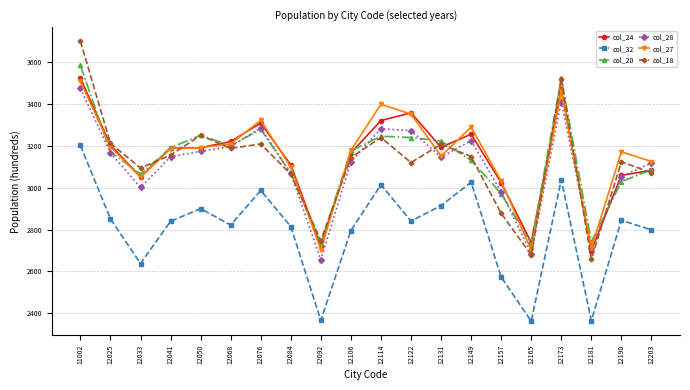

What is the maximum value for col_18?

3702